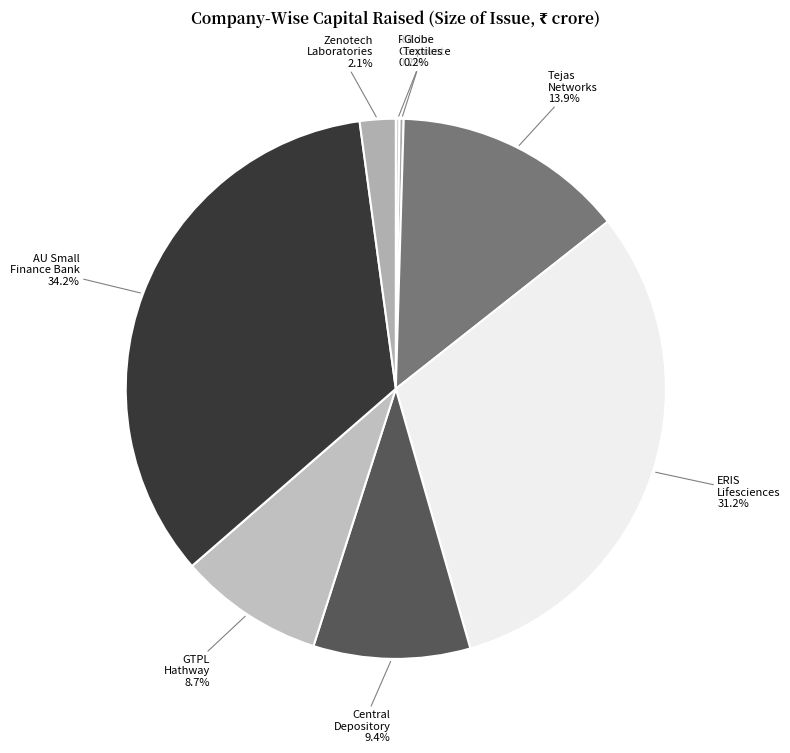

To the nearest percent, what is the difference between the largest and smallest slice percentages?

34%